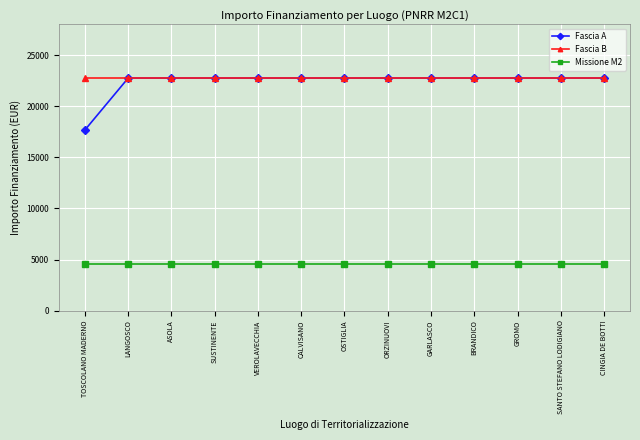

At how many categories does at least one series exceed 10267?

13